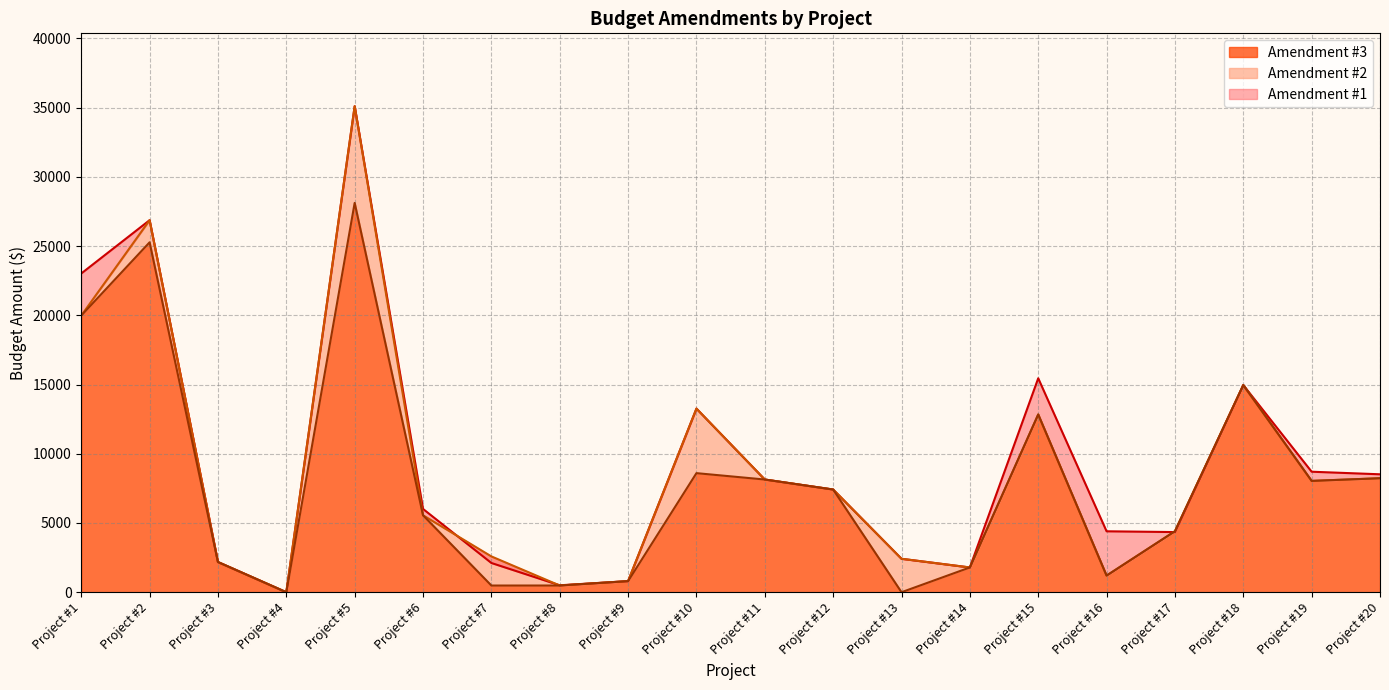

Which series changed the most between Project #11 and Project #19?

Amendment #1